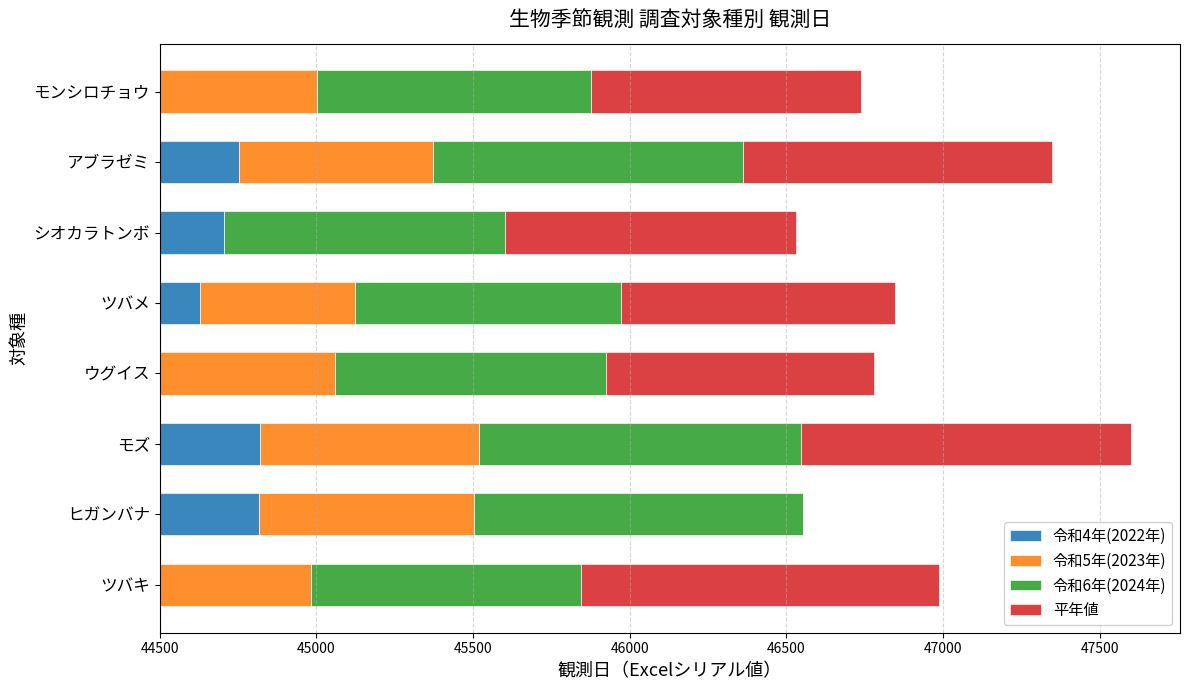

Are the bars horizontal?

Yes